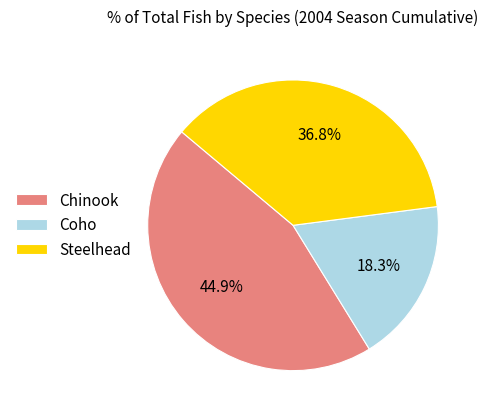

Which has a higher value, Chinook or Steelhead?

Chinook